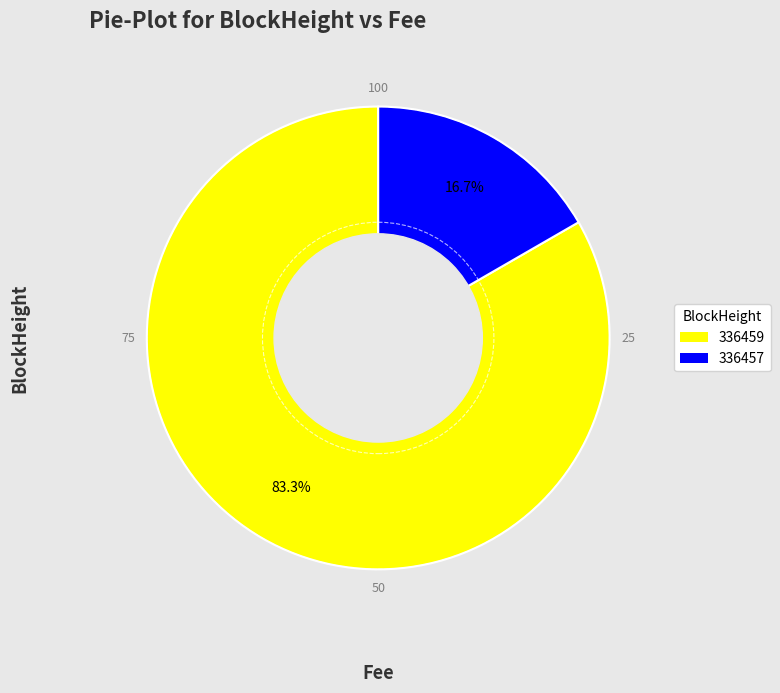

Which category has the smallest portion of the pie?

336457